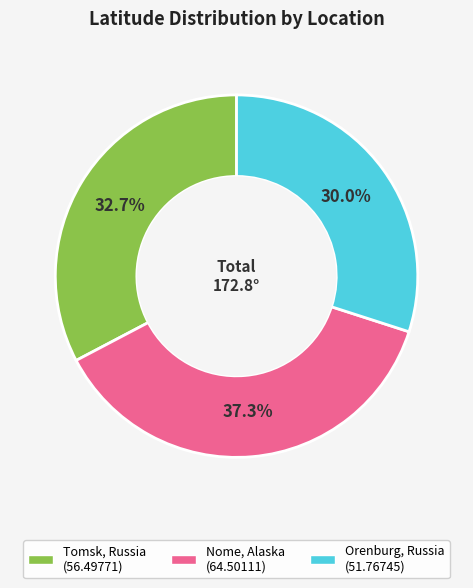

To the nearest percent, what is the combined percentage of Nome, Alaska and Tomsk, Russia?

70%